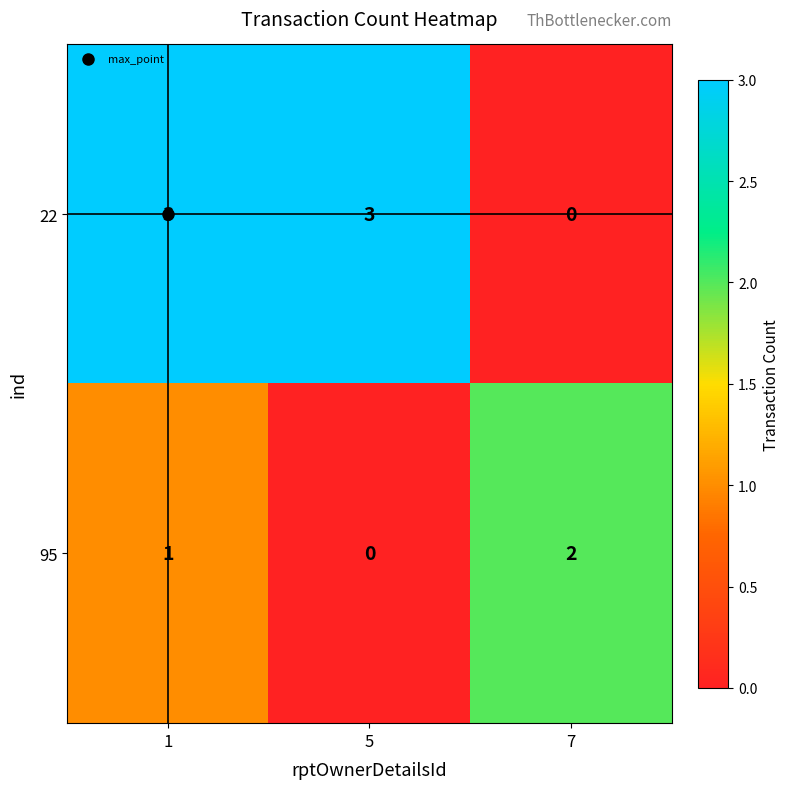

At which label does 95 reach its peak?

7